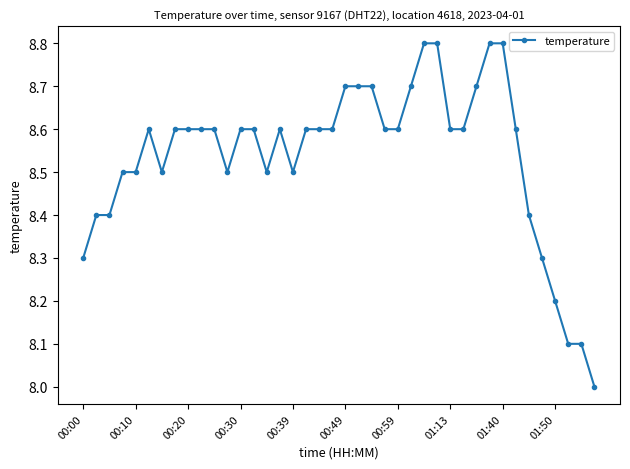

What is the value of the 36th point from the left?

8.3